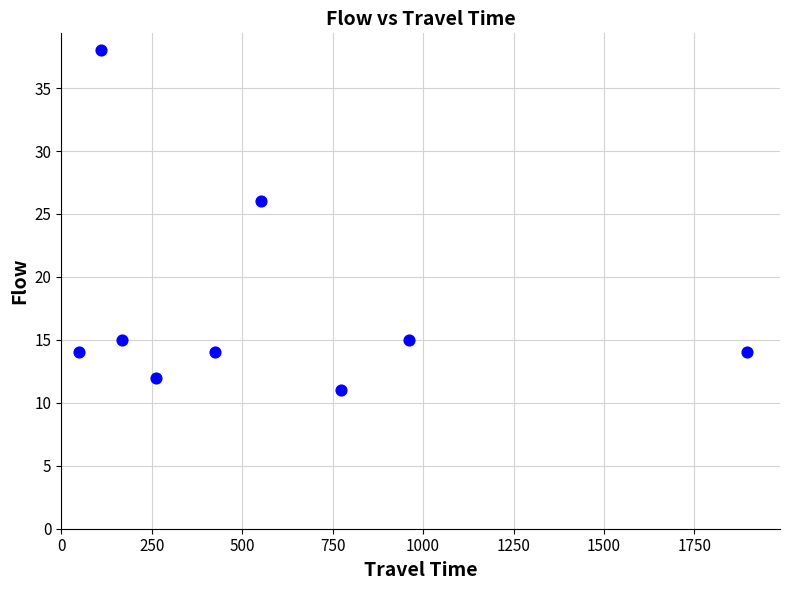

What Y value in the scatter plot is closest to 24?

26